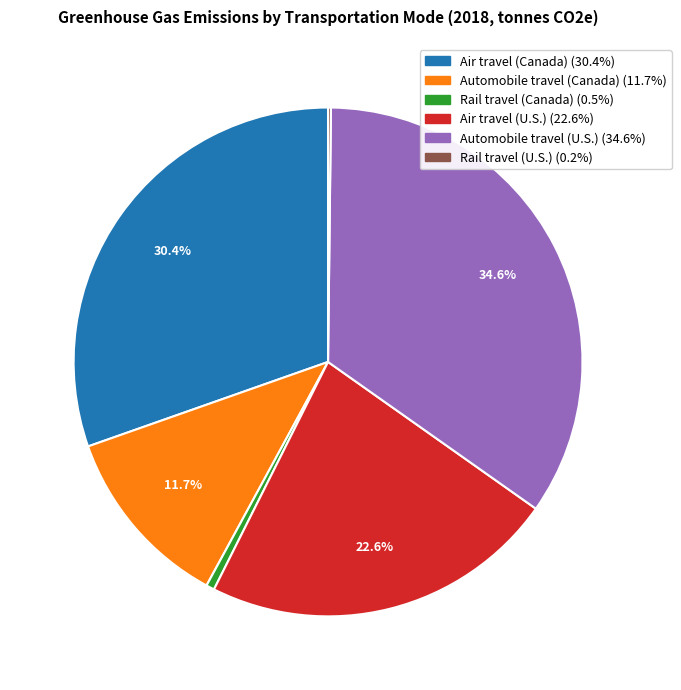

True or false: Automobile travel (Canada) accounts for 12% of the total.

True